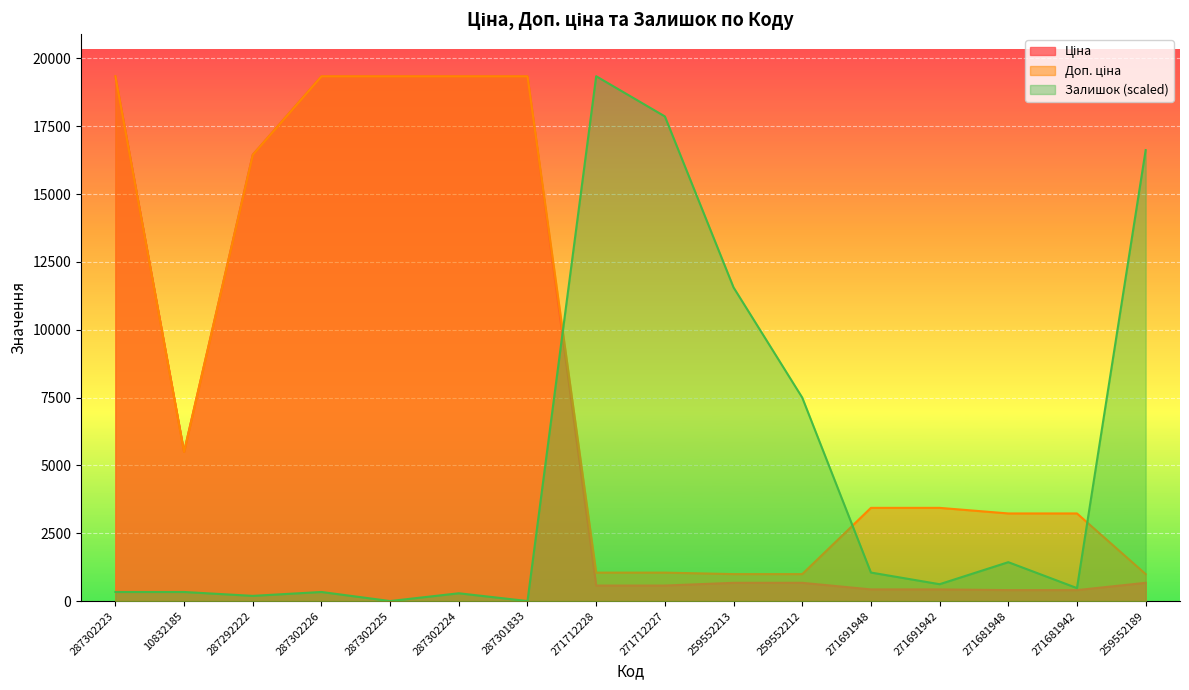

How many lines are shown in the chart?

3